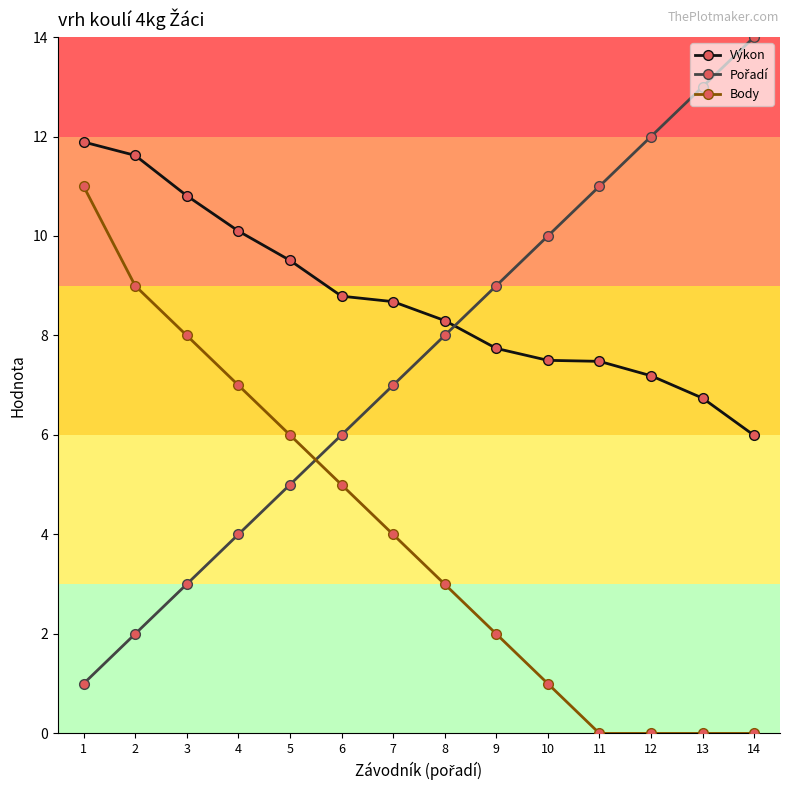

How many data points in Výkon are less than 8?

6